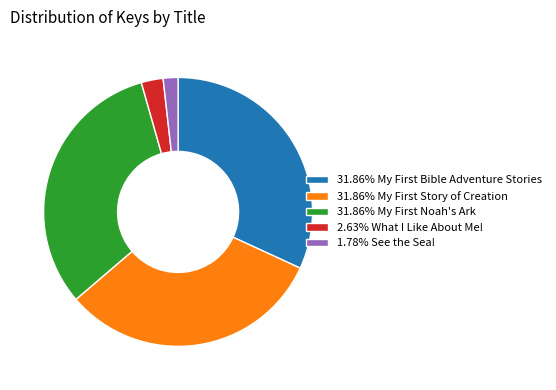

Does 1.78% See the Sea! represent more than half of the total?

No